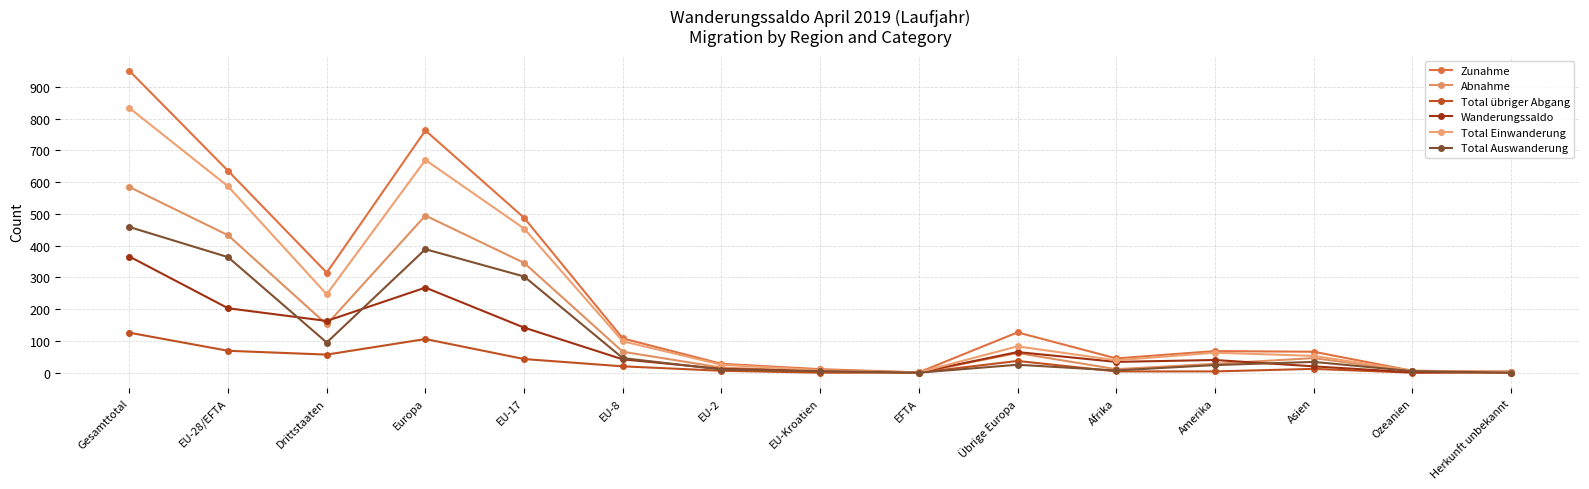

How many lines are shown in the chart?

6